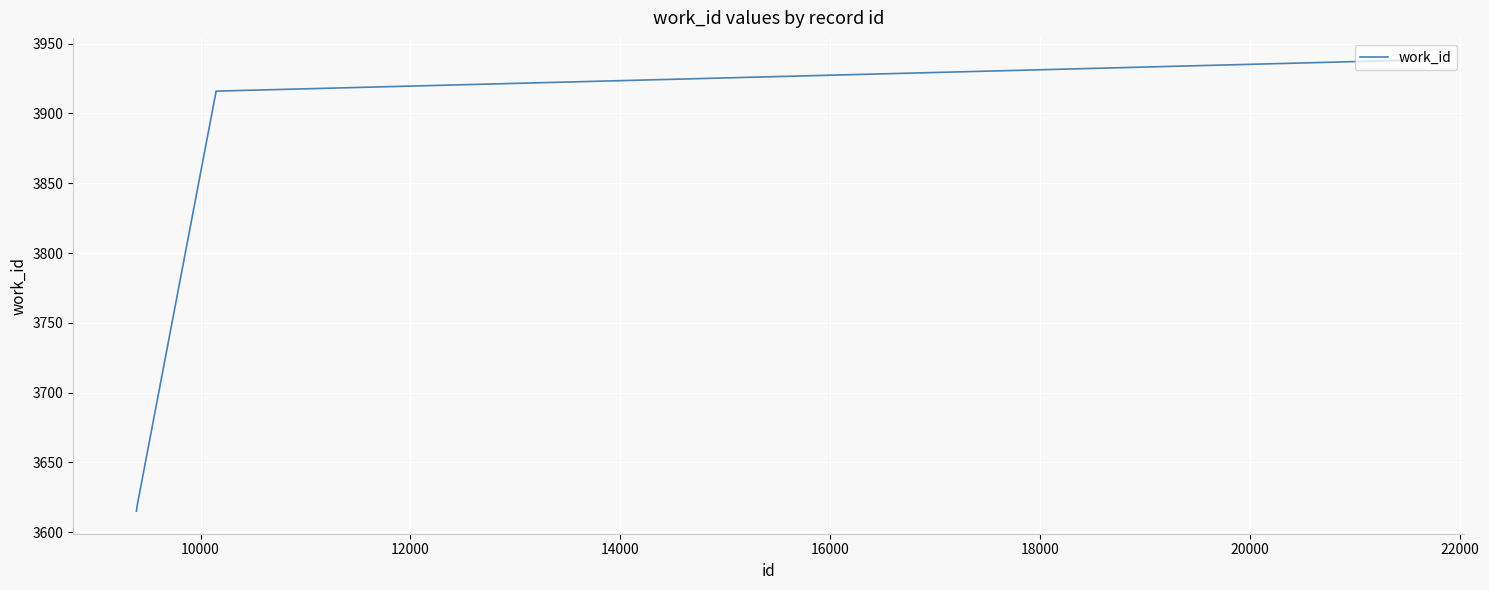

What is the average value?

3843